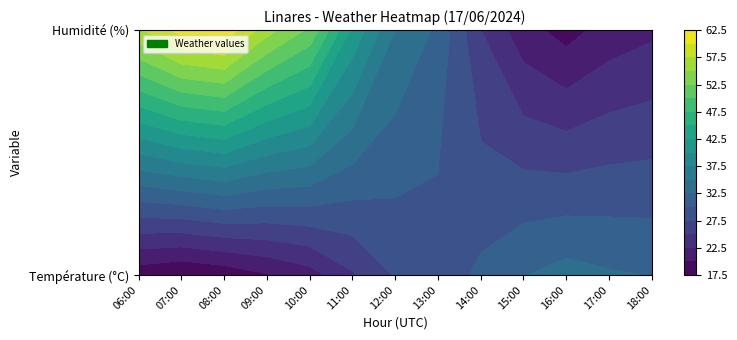

What is the sum of all 11:00 values?

66.7